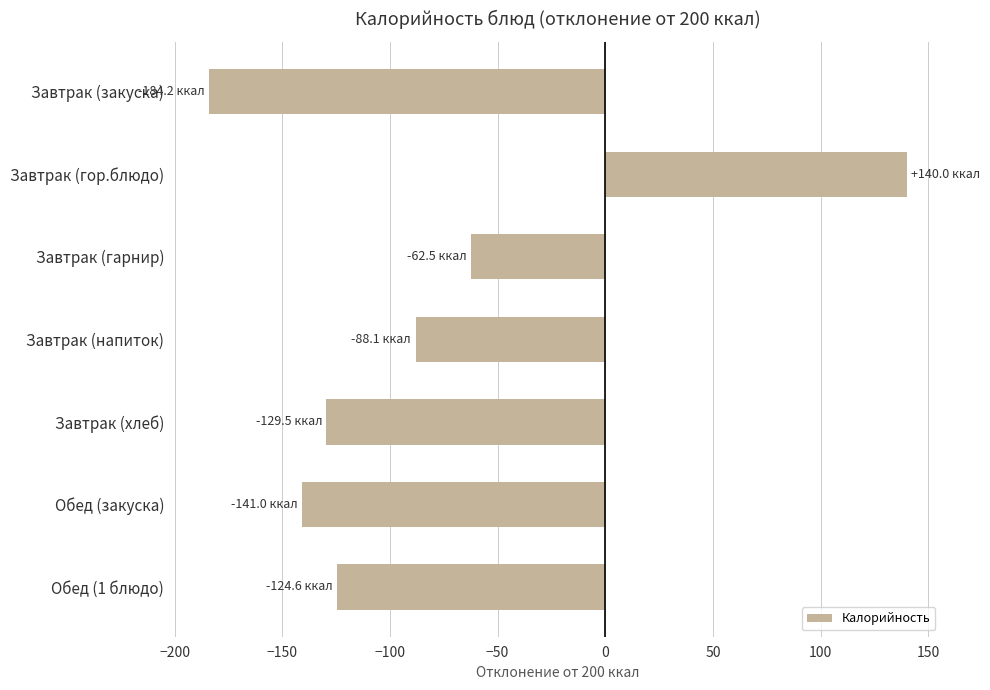

Reading top to bottom, list all the values displayed in this chart.

-184.2	140.0	-62.5	-88.1	-129.5	-141.0	-124.6